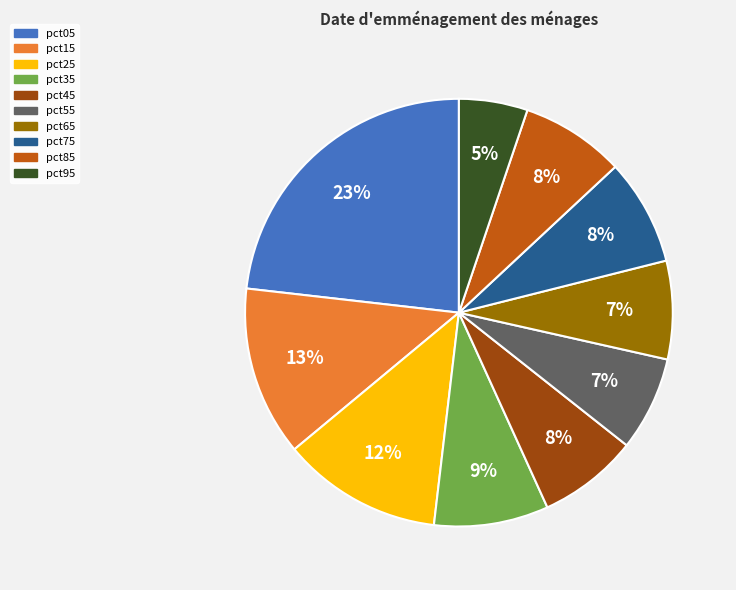

Is there a majority slice in this chart?

No